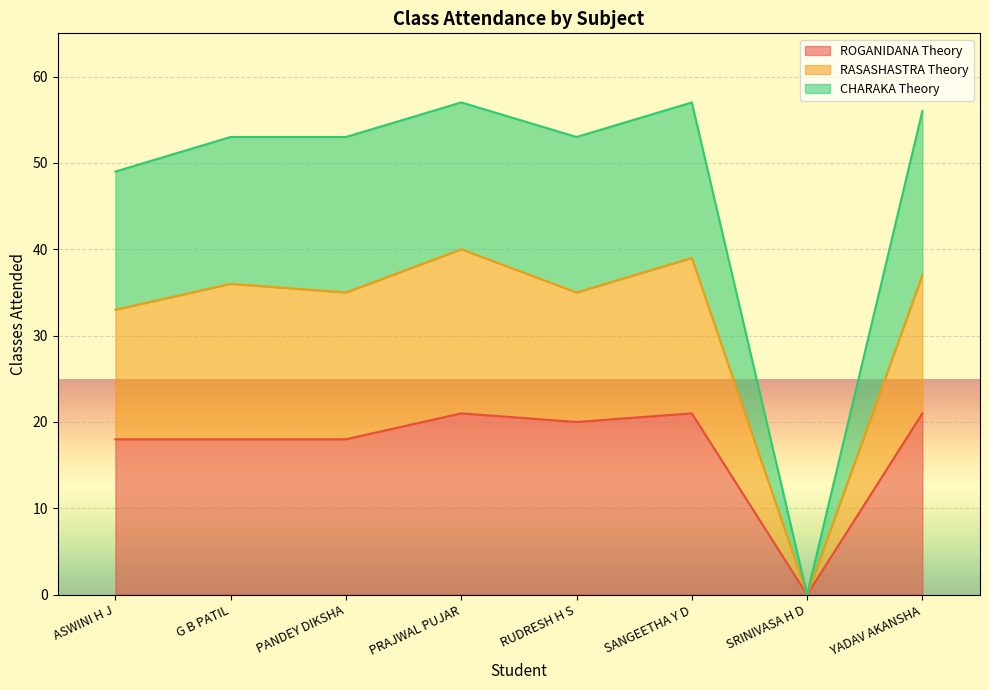

At how many categories does at least one series exceed 1?

7